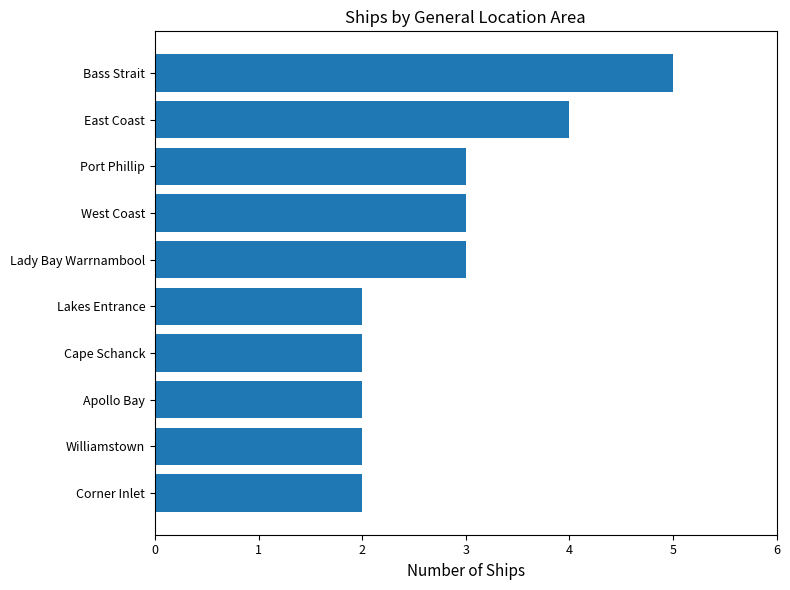

The chart shows a value of 7 at Bass Strait. True or false?

False